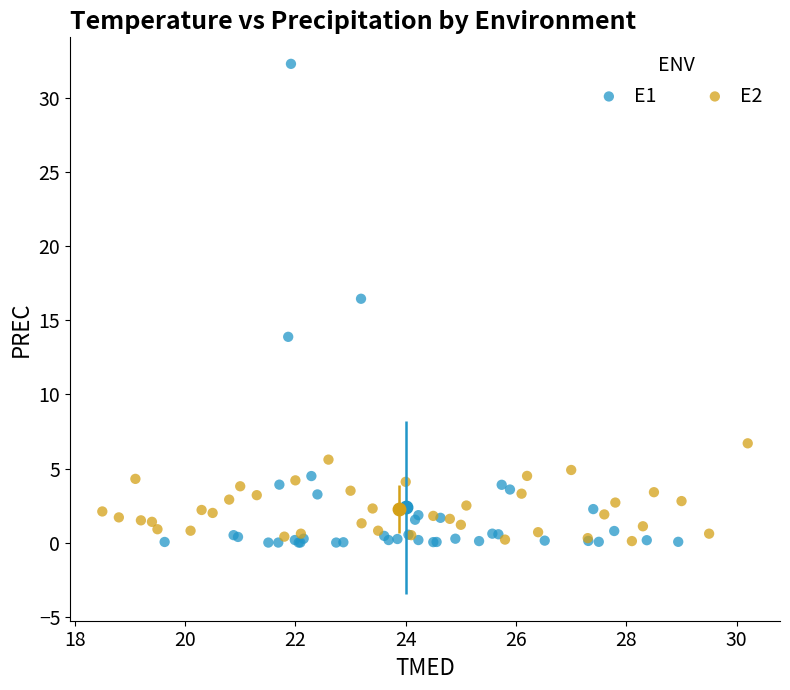

Which series has the widest spread of Y values?

E1